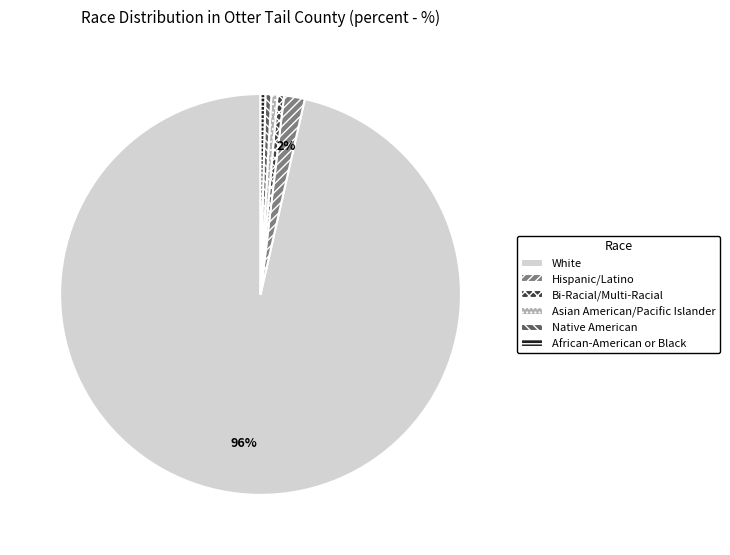

To the nearest percent, what is the combined percentage of White and Native American?

97%